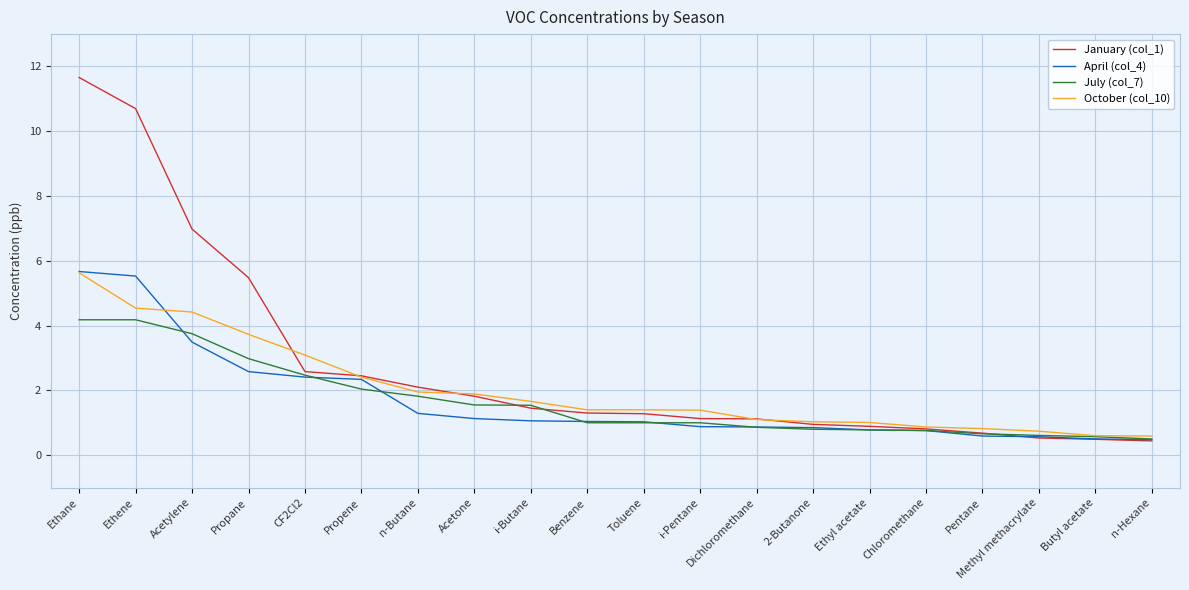

The value of April (col_4) at Toluene is 1.0. True or false?

True